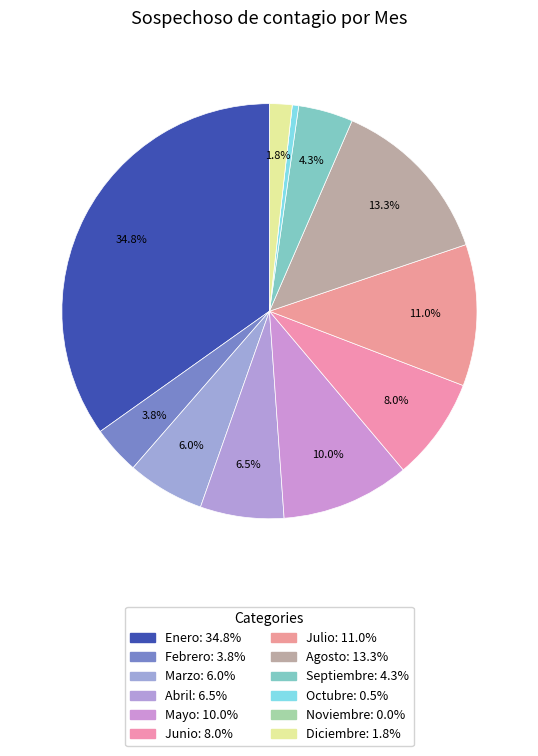

To the nearest percent, what is the difference between the largest and smallest slice percentages?

35%